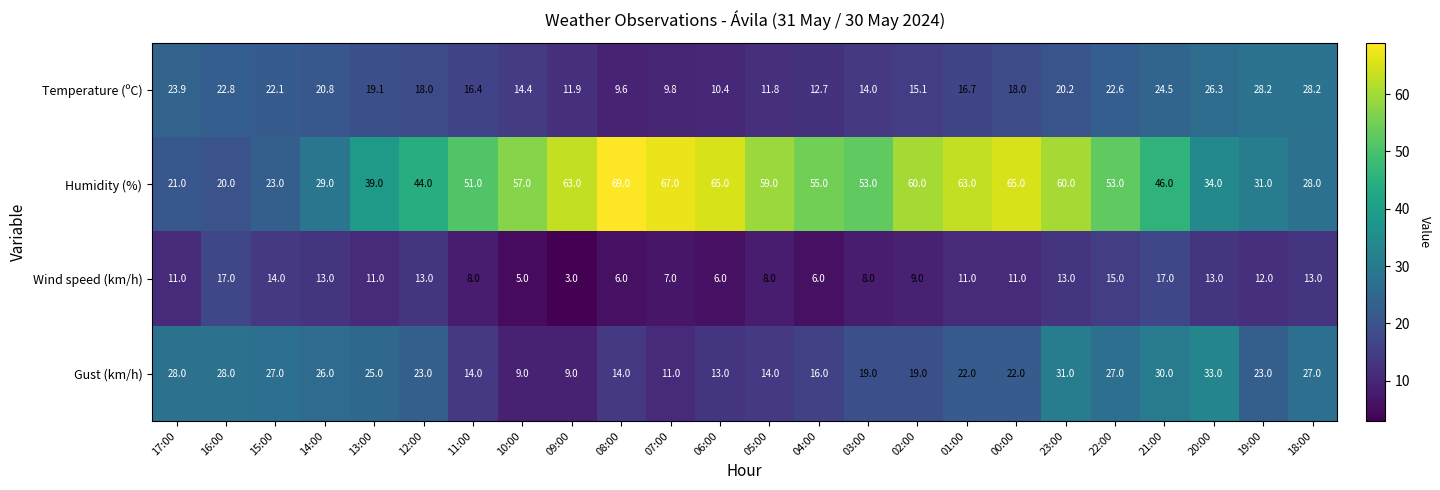

Rank the series by their maximum value, from highest to lowest.

Humidity (%), Gust (km/h), Temperature (ºC), Wind speed (km/h)